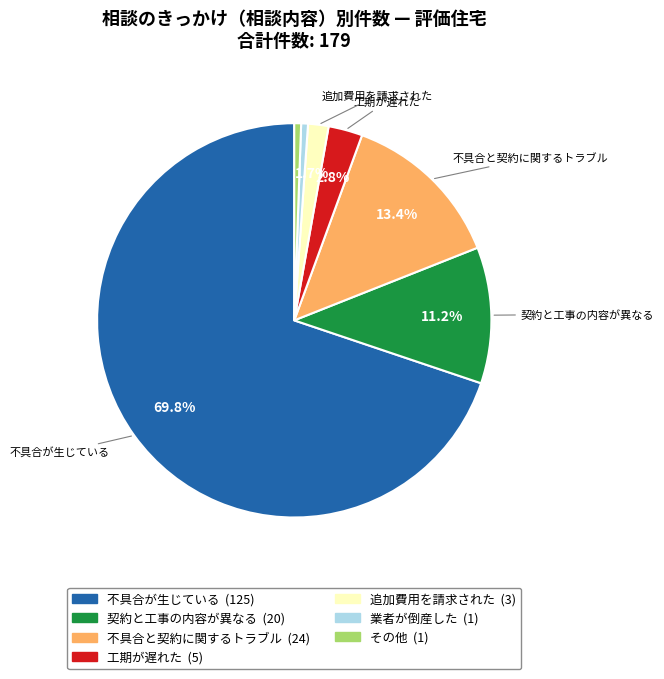

Is the sum of 不具合が生じている and 契約と工事の内容が異なる greater than half?

Yes